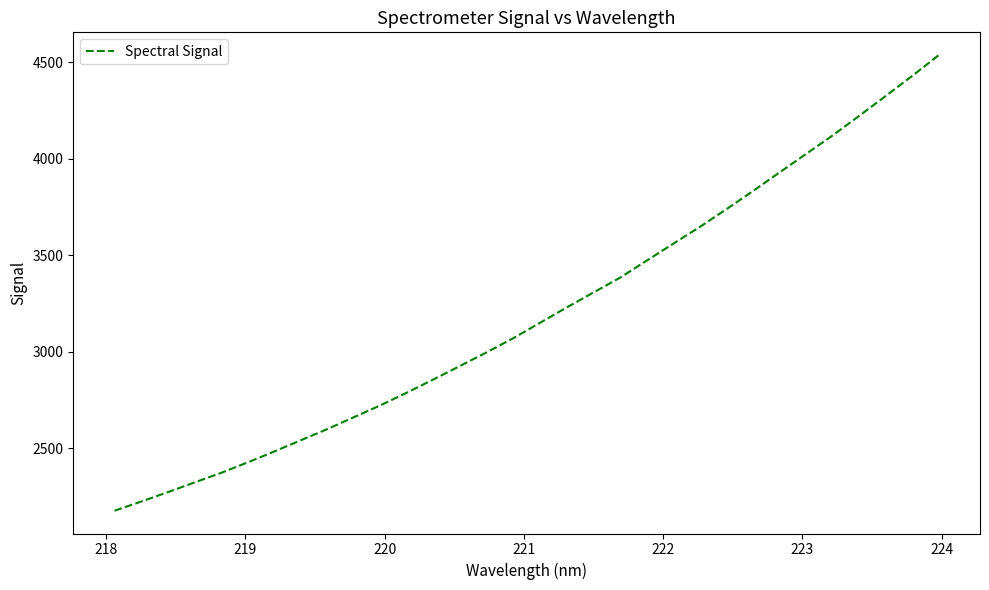

Is this an area chart (filled region under the line)?

No